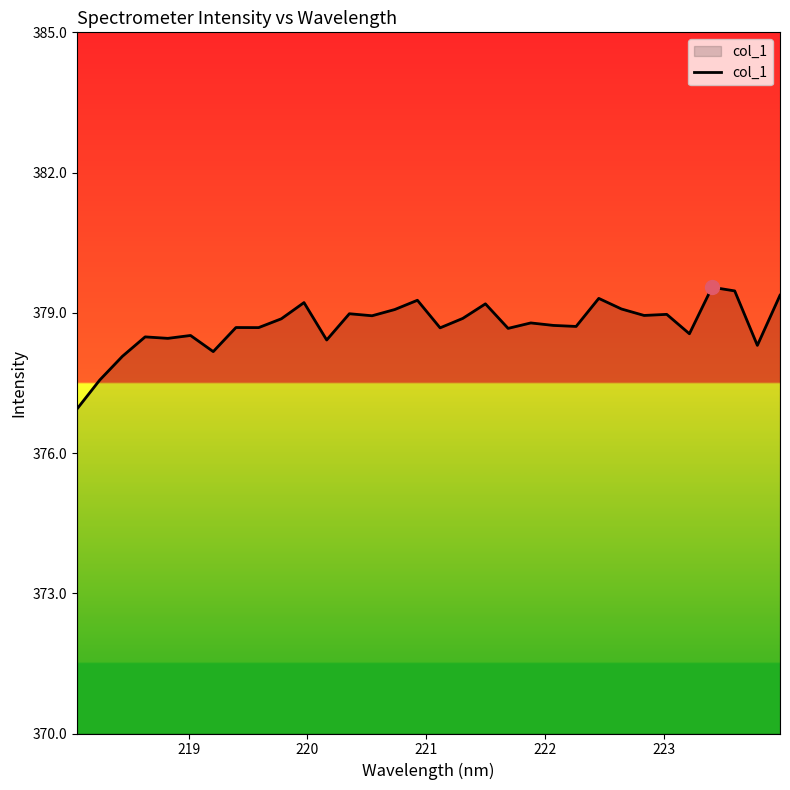

What is the smallest value displayed?

376.9